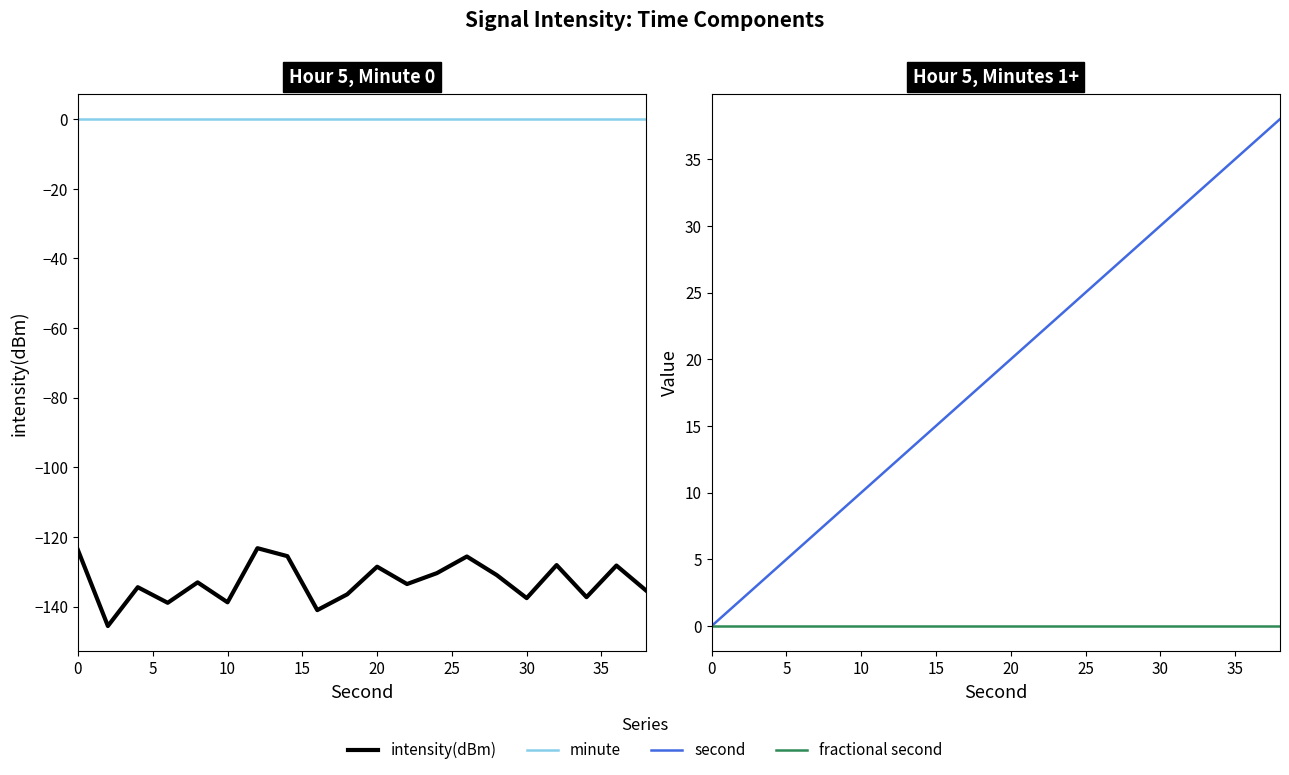

True or false: second and intensity(dBm) cross at least once.

False